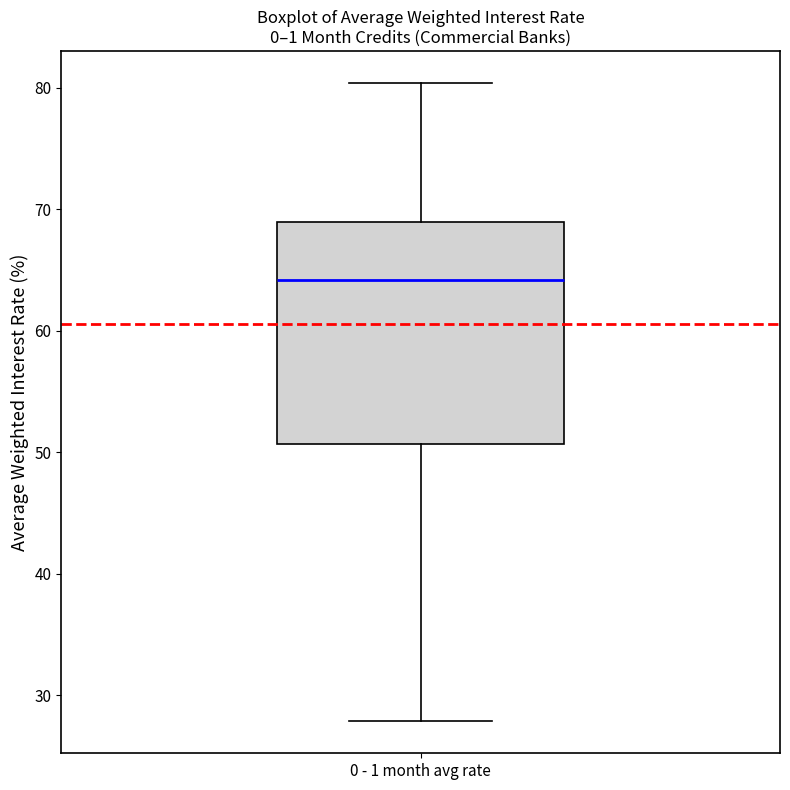

Where does the median line of the box for 0 - 1 month avg rate sit on the y-axis? The values are not printed on the chart, so give them approximately, as read against the axis.

64